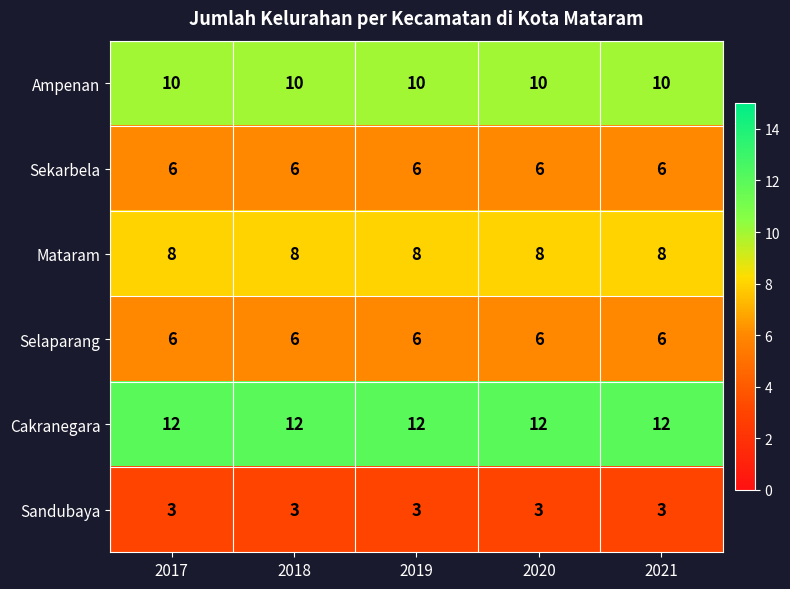

What is the smallest value displayed?

3